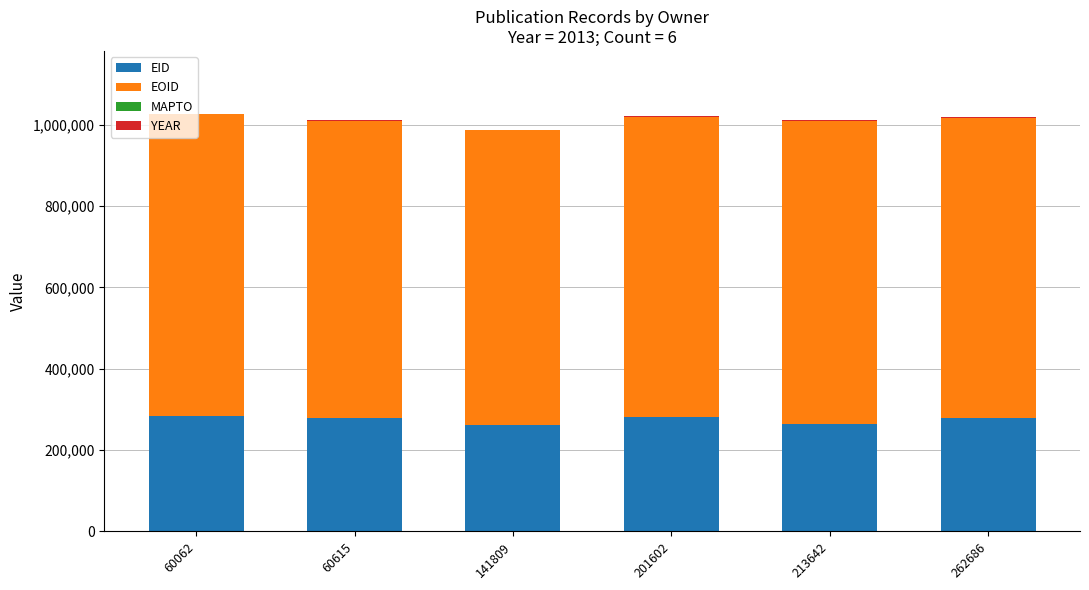

The EID series shows 440305 at 262686. True or false?

False